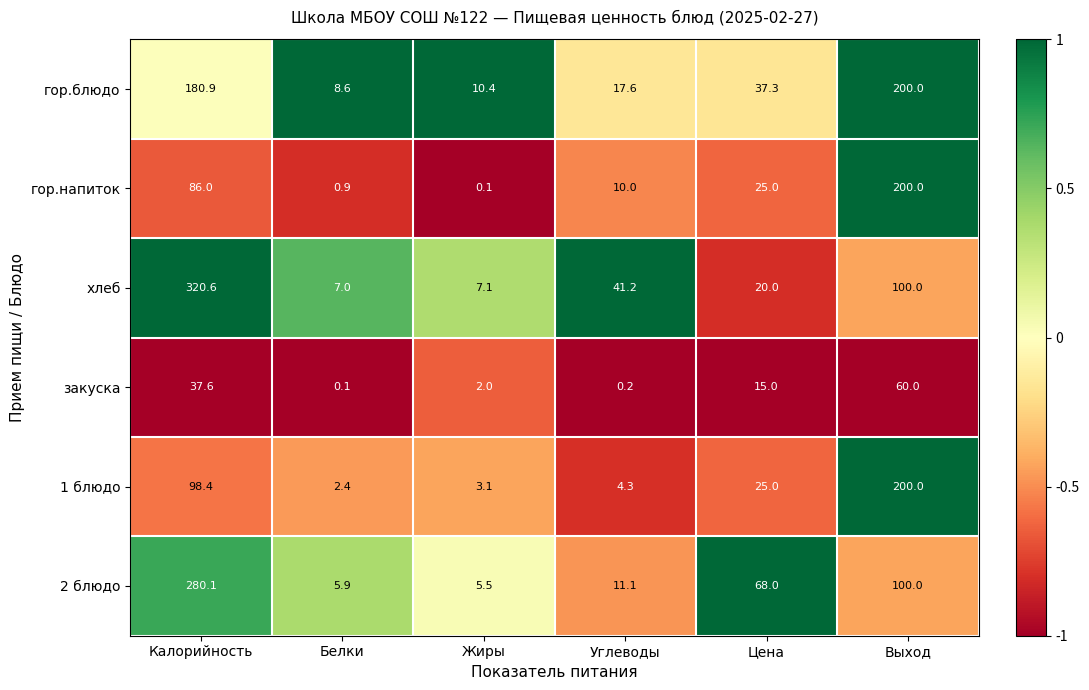

What is the sum of the 1 блюдо values at Белки and Жиры?

5.5